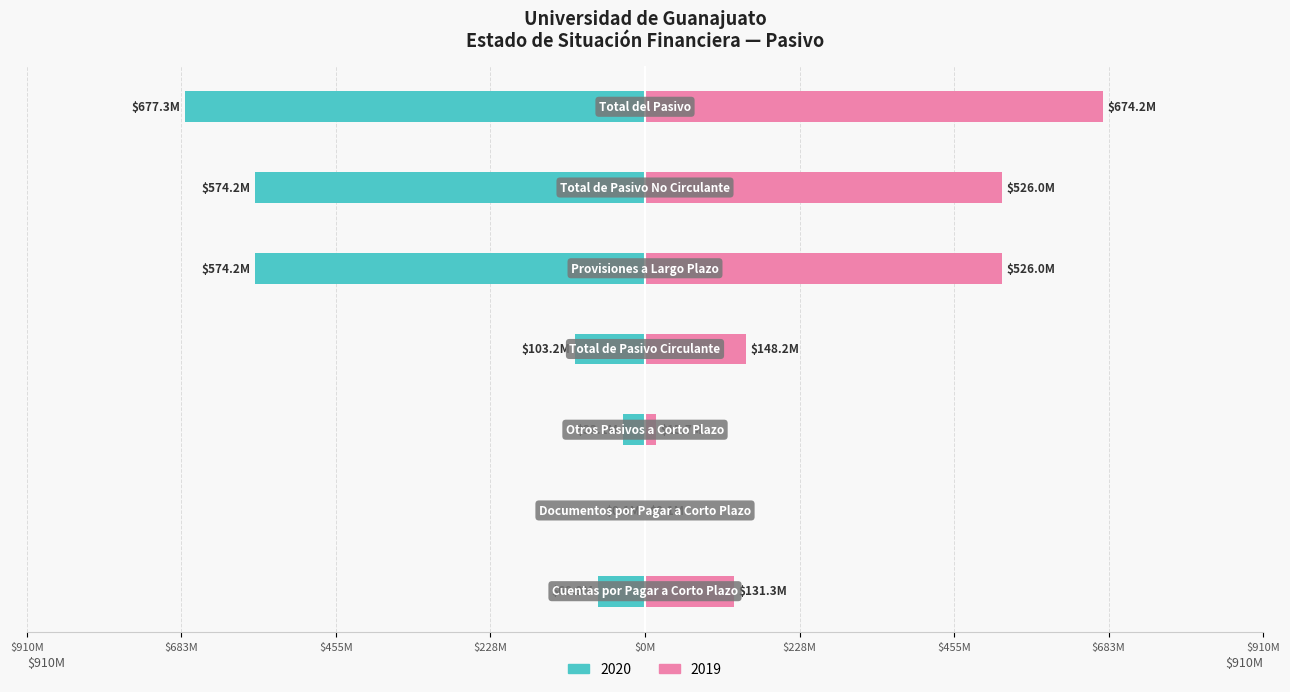

Which series has the largest range (max minus min)?

2020